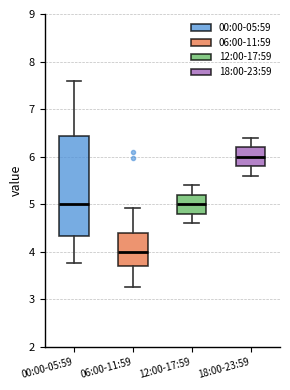

Reading left to right, transcribe this box plot: for each box, give where its median line is, the range the box spans, and where its two whiskers end, as read against the y-axis. The values are not printed on the chart, so give them approximately, as read against the axis.

00:00-05:59: median 5.0, box 4.3 to 6.4, whiskers 3.8 to 7.6
06:00-11:59: median 4.0, box 3.7 to 4.4, whiskers 3.3 to 4.9
12:00-17:59: median 5.0, box 4.8 to 5.2, whiskers 4.6 to 5.4
18:00-23:59: median 6.0, box 5.8 to 6.2, whiskers 5.6 to 6.4